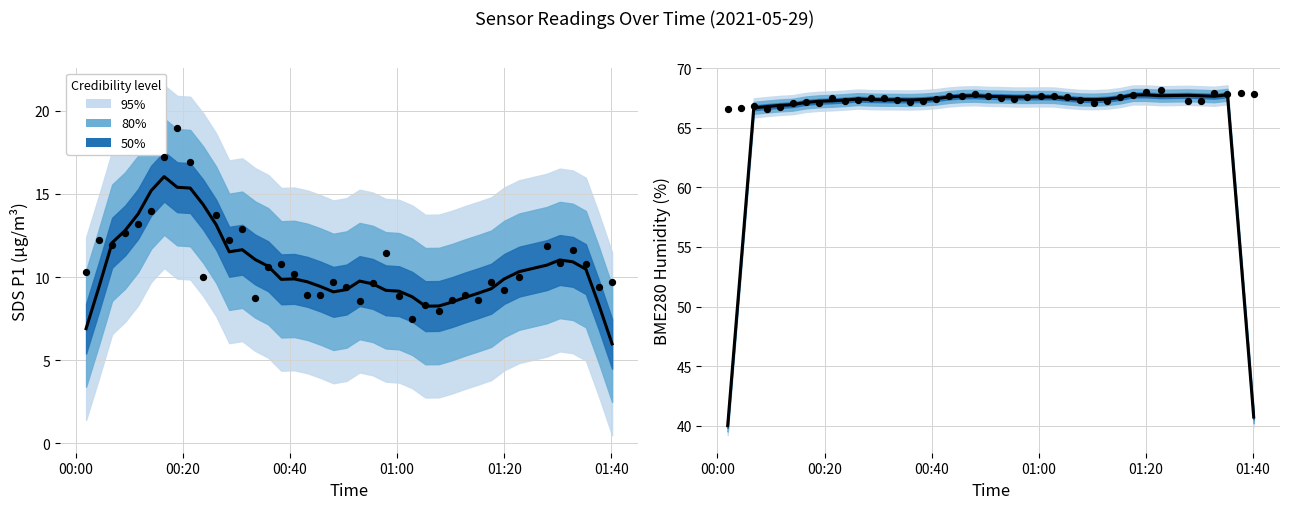

At how many categories does at least one series exceed 62?

40